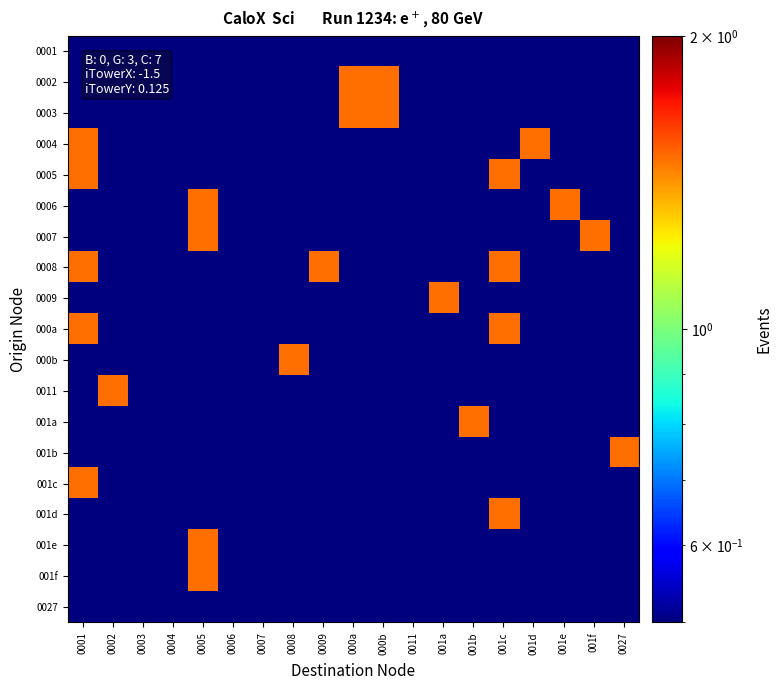

Which series has the largest range (max minus min)?

0002